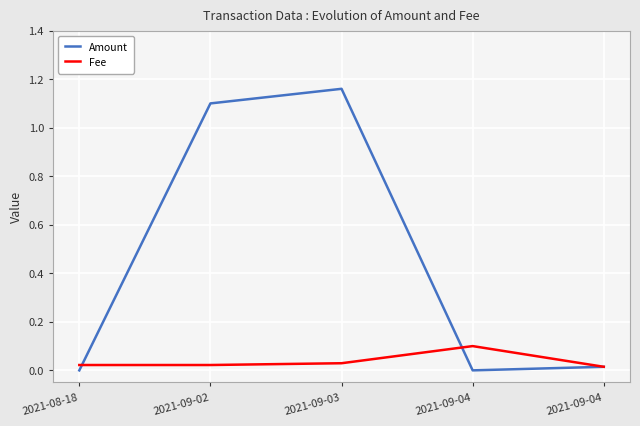

What are all the series names shown in the legend?

Amount, Fee